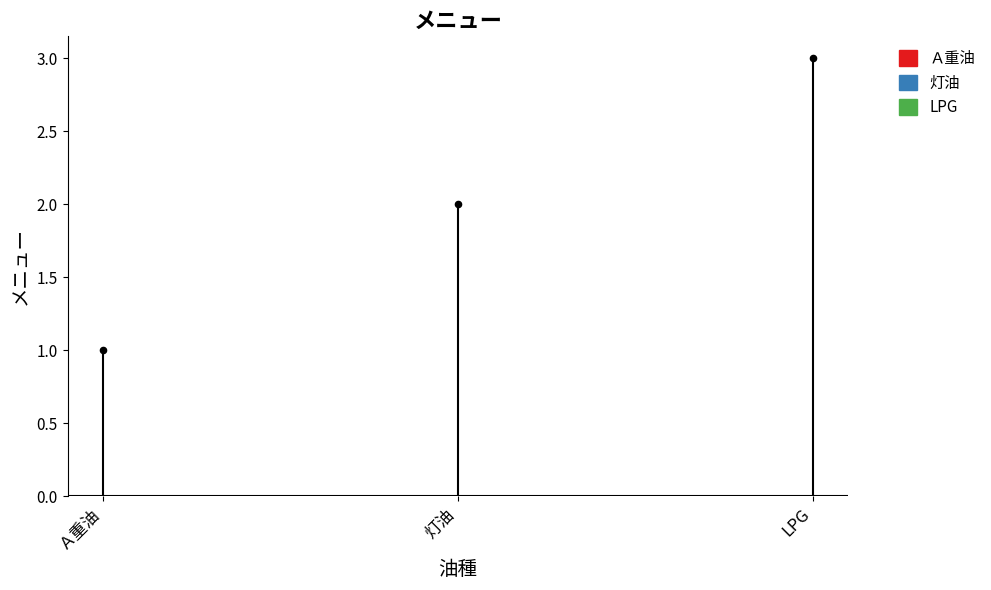

What is the ratio of the value at LPG to the value at Ａ重油?

3.0